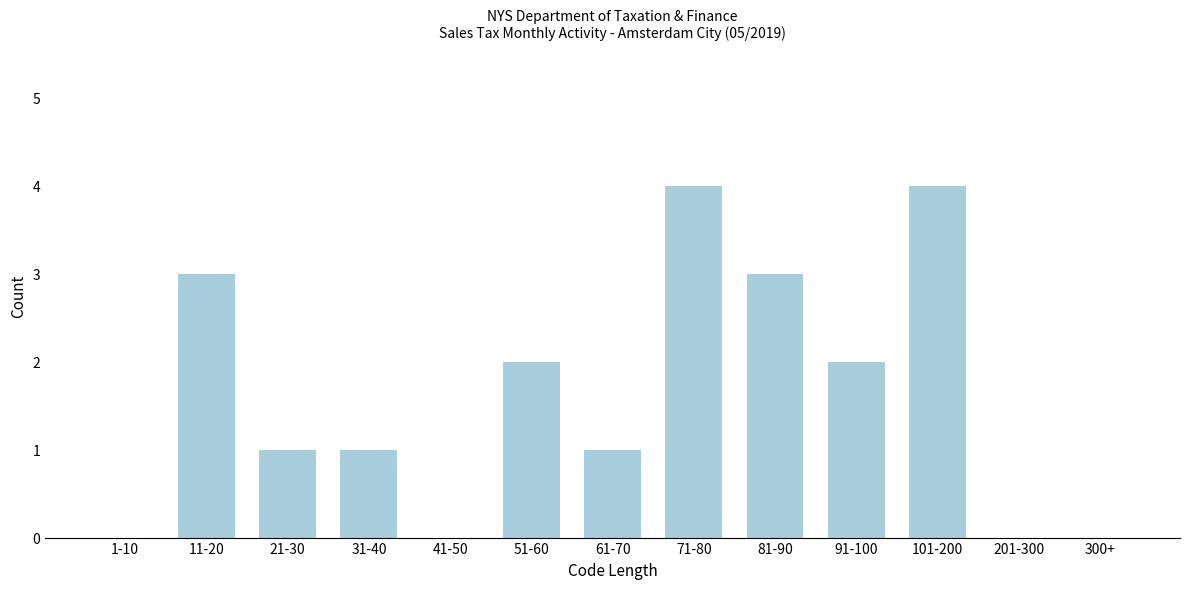

Reading left to right, list all the values displayed in this chart.

1-10=0	11-20=3	21-30=1	31-40=1	41-50=0	51-60=2	61-70=1	71-80=4	81-90=3	91-100=2	101-200=4	201-300=0	300+=0